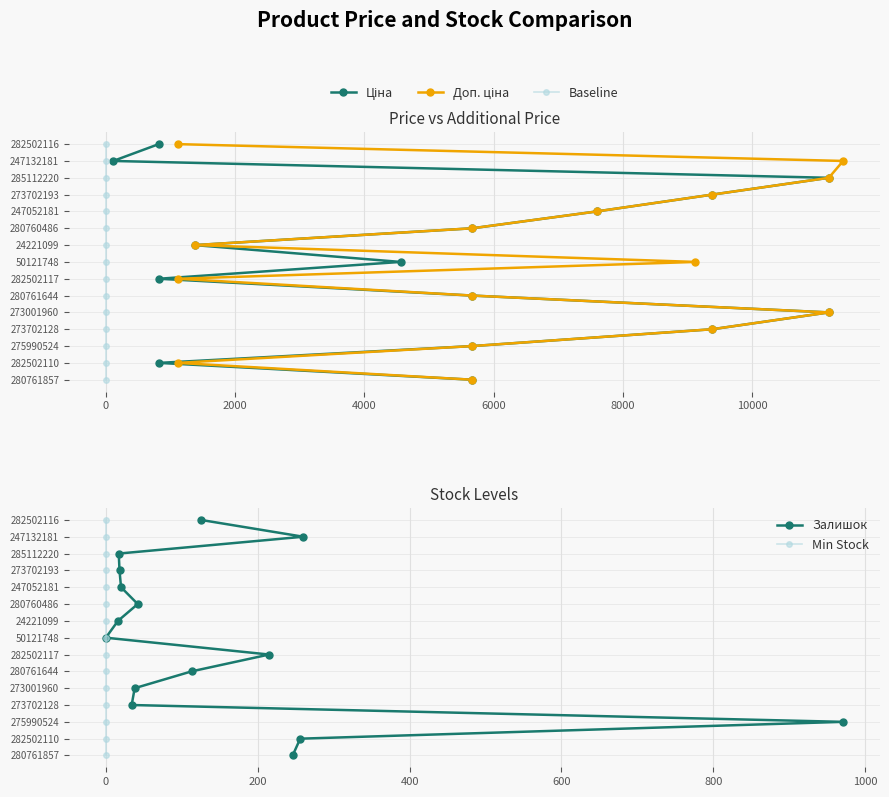

True or false: Залишок and Baseline intersect in this chart.

False